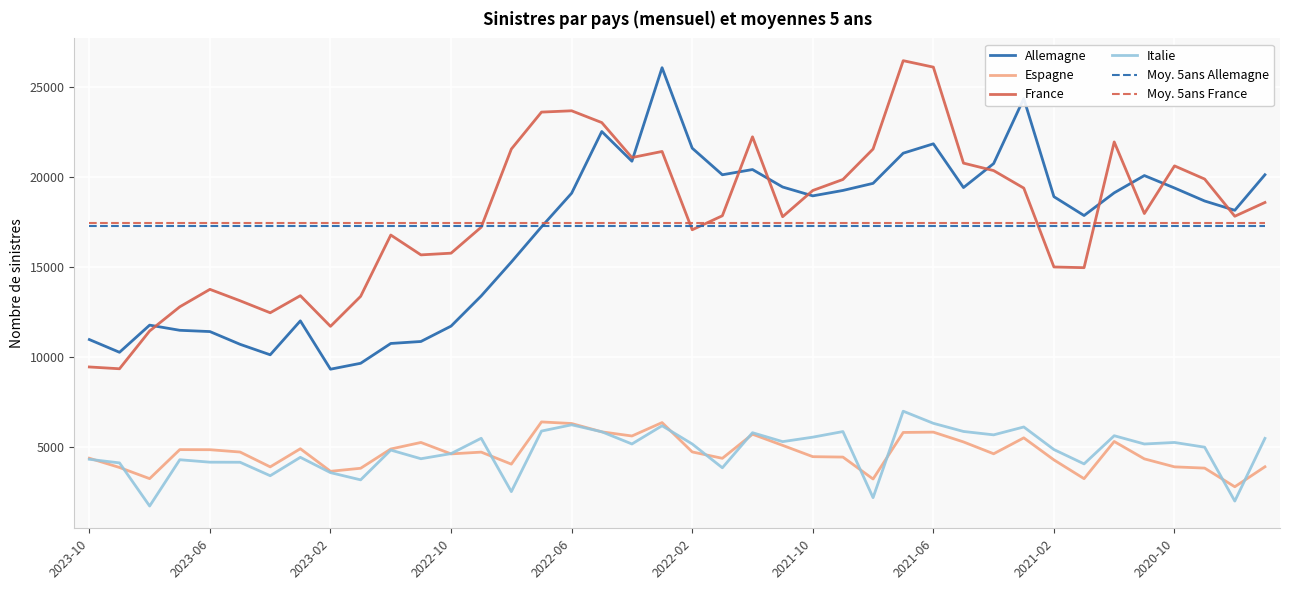

What is the minimum value for Moy. 5ans Allemagne?

17279